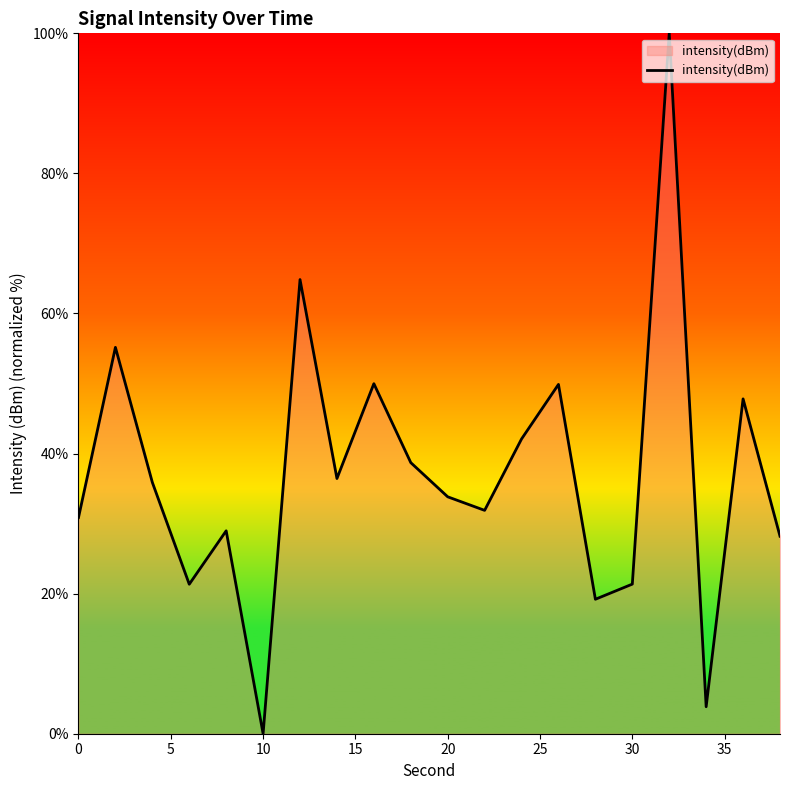

What is the difference between the maximum and minimum values?

100.0